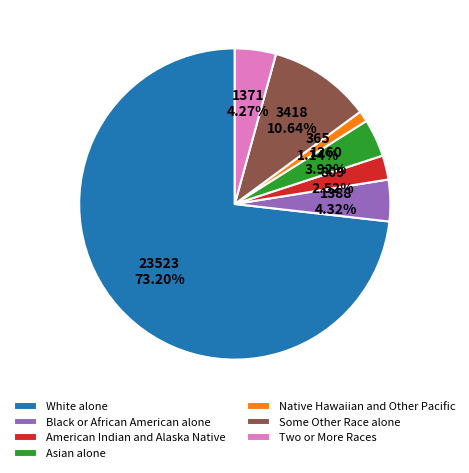

What percentage is NOT represented by Black or African American alone?

95.7%